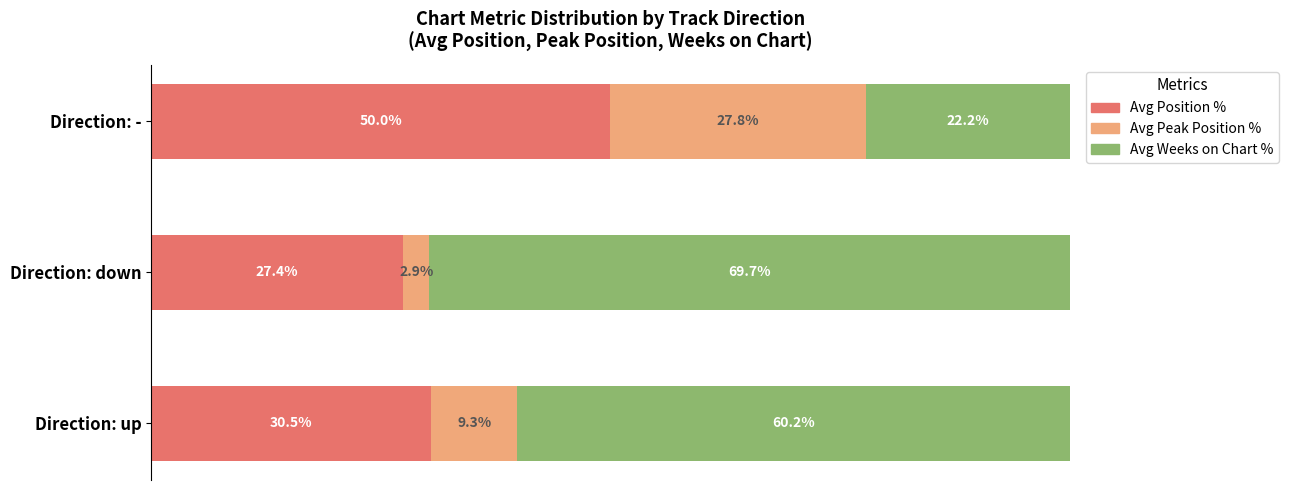

What are all the series names shown in the legend?

Avg Position %, Avg Peak Position %, Avg Weeks on Chart %